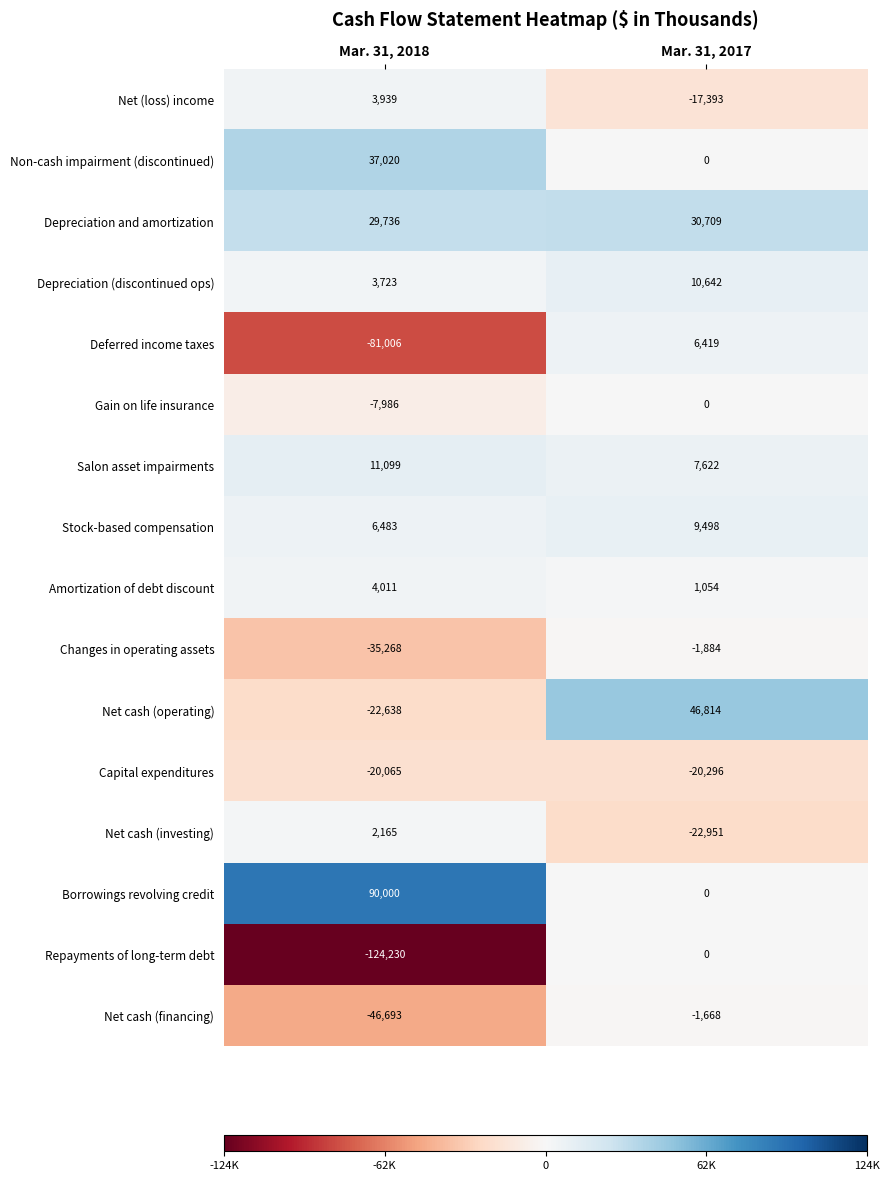

True or false: Net cash (investing) has a value of -22951 at Mar. 31, 2017.

True